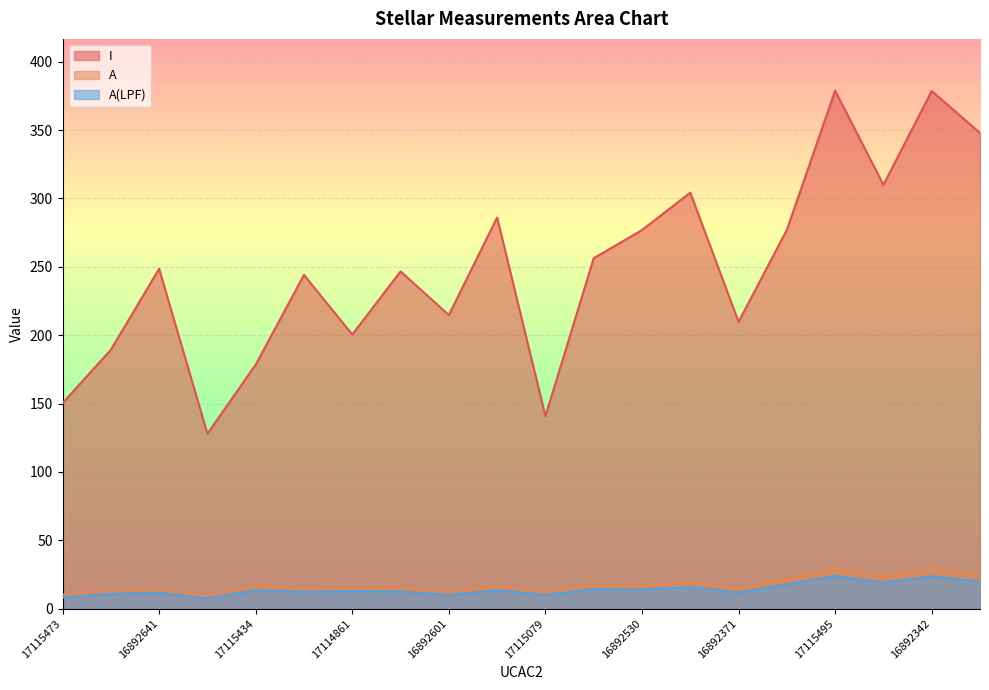

What is the difference between the second highest and second lowest values in the A(LPF) series?

15.3